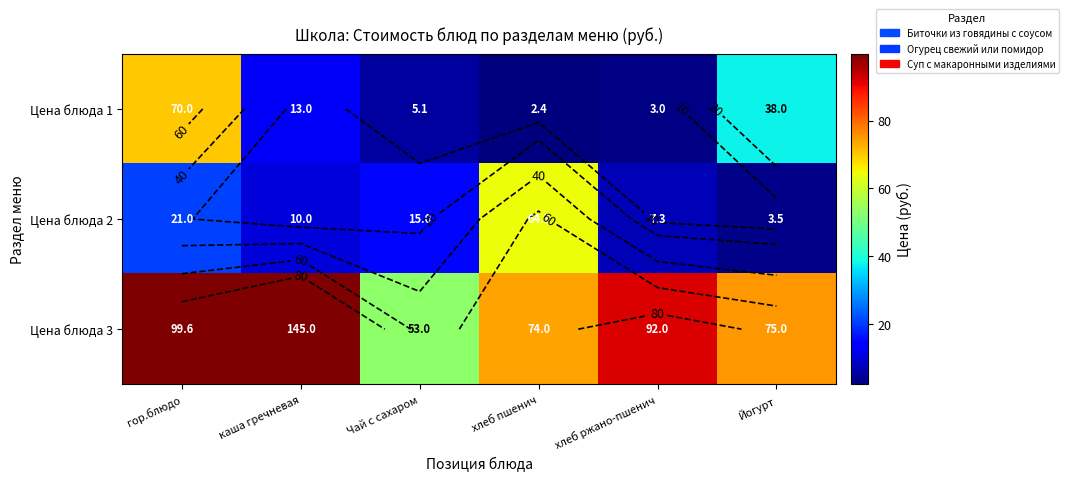

What is the minimum value shown in the chart?

2.4